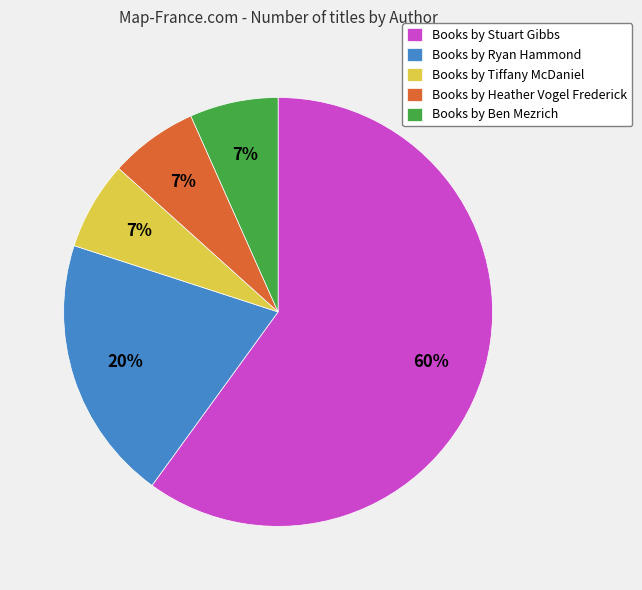

Does Books by Ryan Hammond account for over 50% of the chart?

No